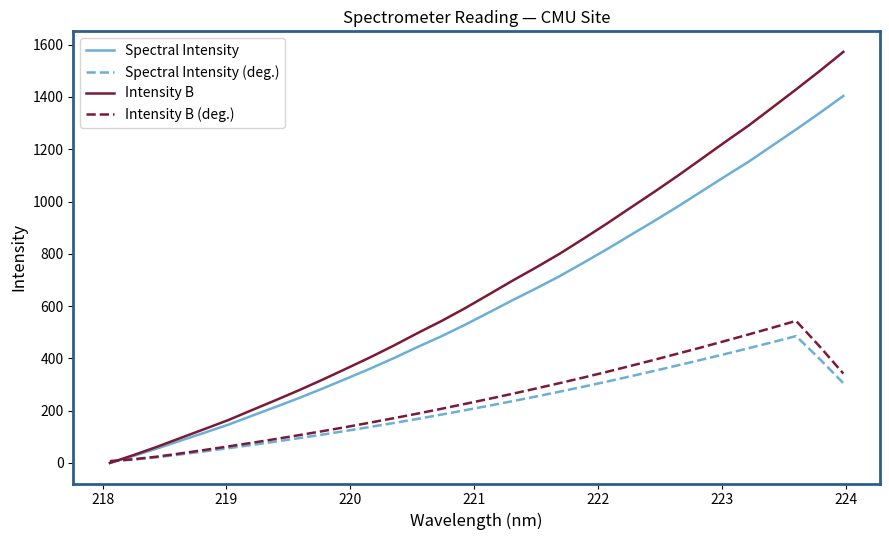

Which series has the largest range (max minus min)?

Intensity B